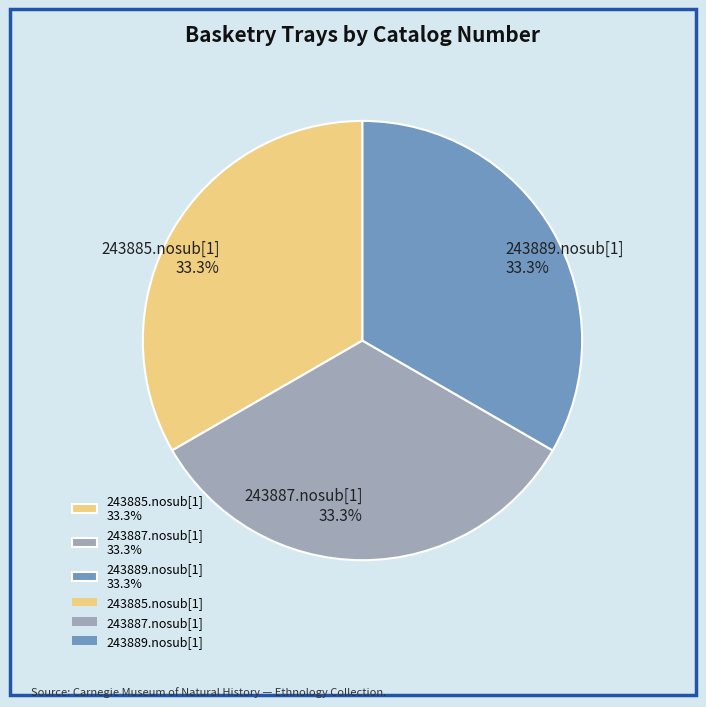

Combined, do 243889.nosub[1] 33.3% and 243885.nosub[1] 33.3% account for over 50%?

Yes